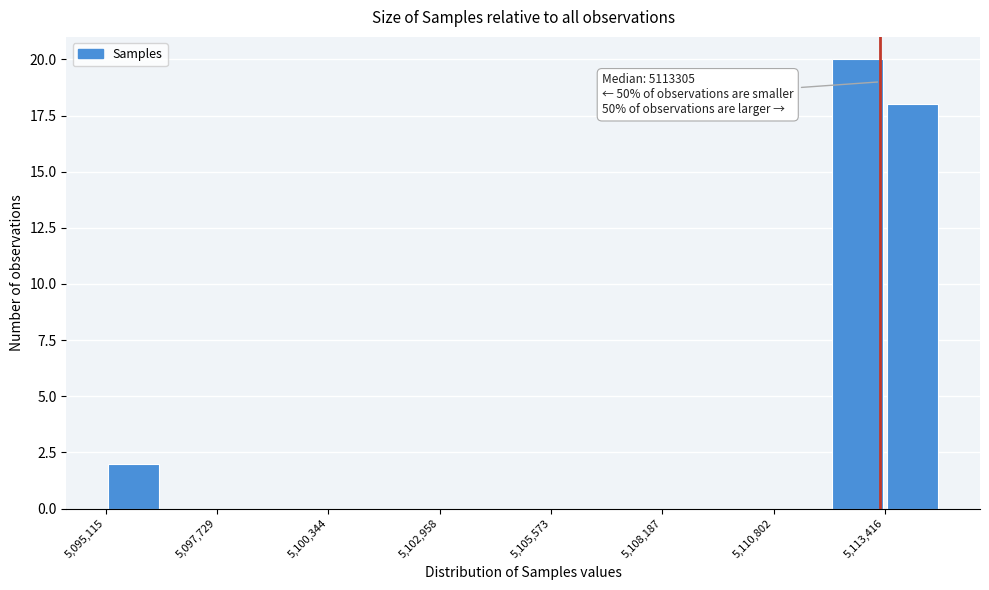

Read against the x-axis, roughly where is the centre of the tallest bar?

5113000